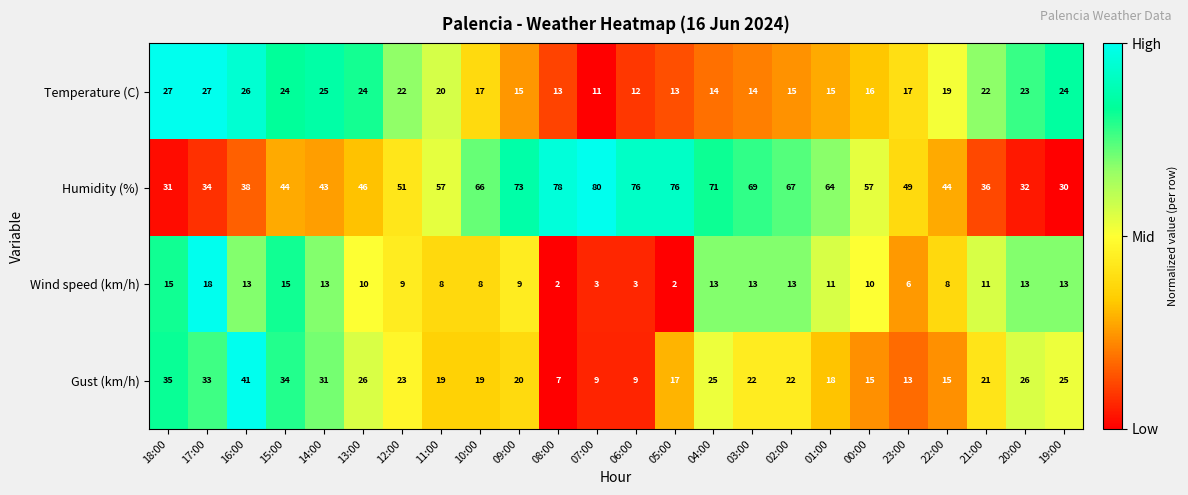

Is it true that Temperature (C) equals 17 at 23:00?

True